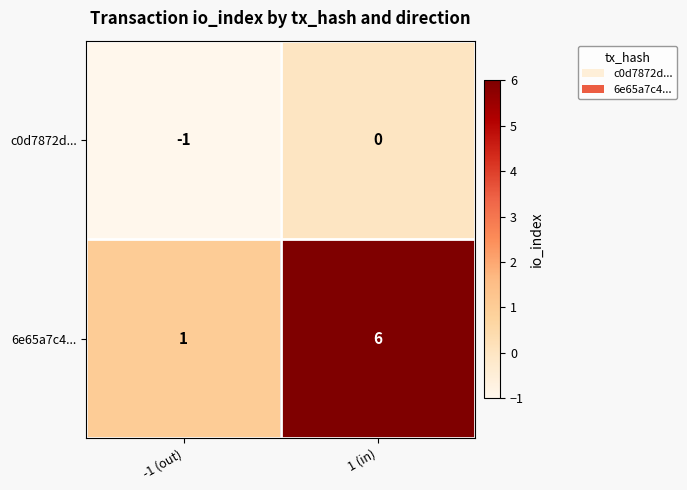

Reading right to left, extract all data points from this chart.

c0d7872d...: 0	-1
6e65a7c4...: 6	1